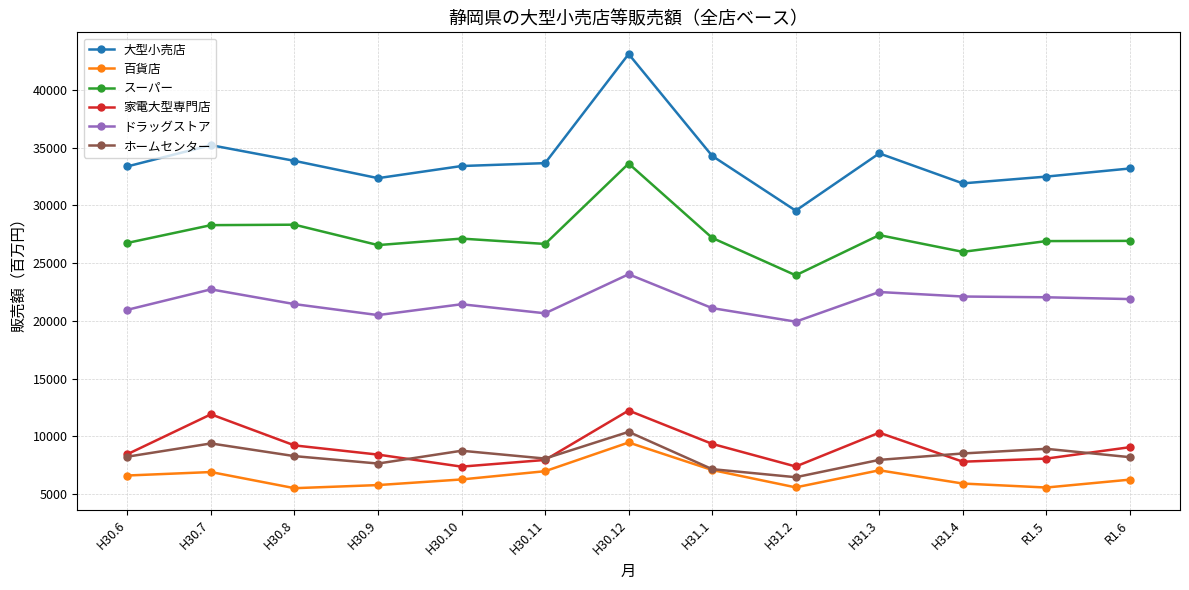

True or false: 百貨店 and 家電大型専門店 intersect in this chart.

False